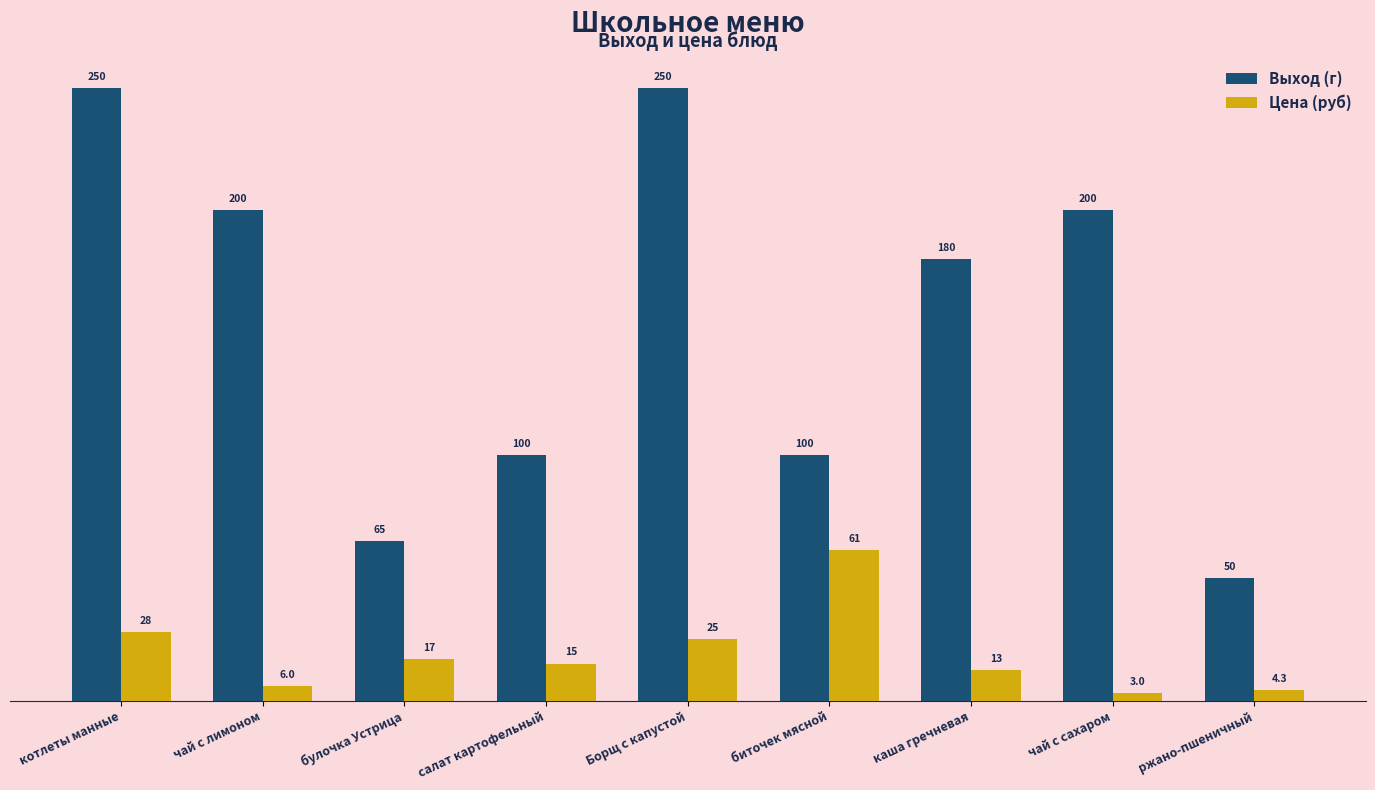

How many values in the Цена (руб) series exceed 15?

5